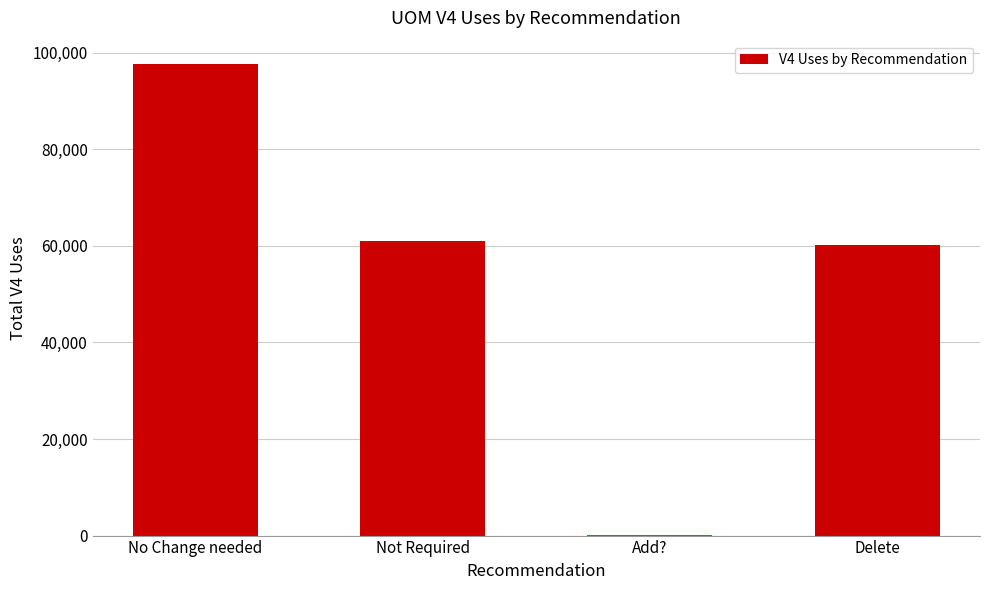

Is it true that the value at Delete is 28241?

False